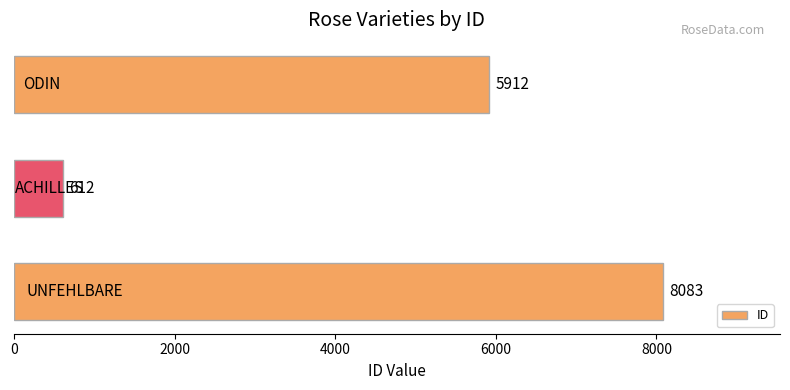

How many values are between 612 and 8083?

3